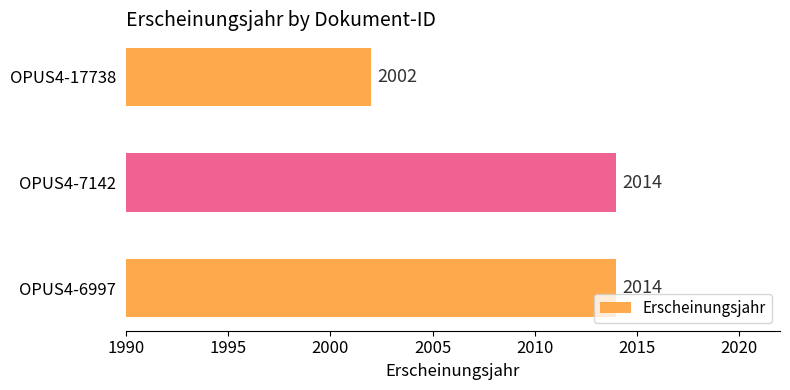

Read the value at OPUS4-7142.

2014